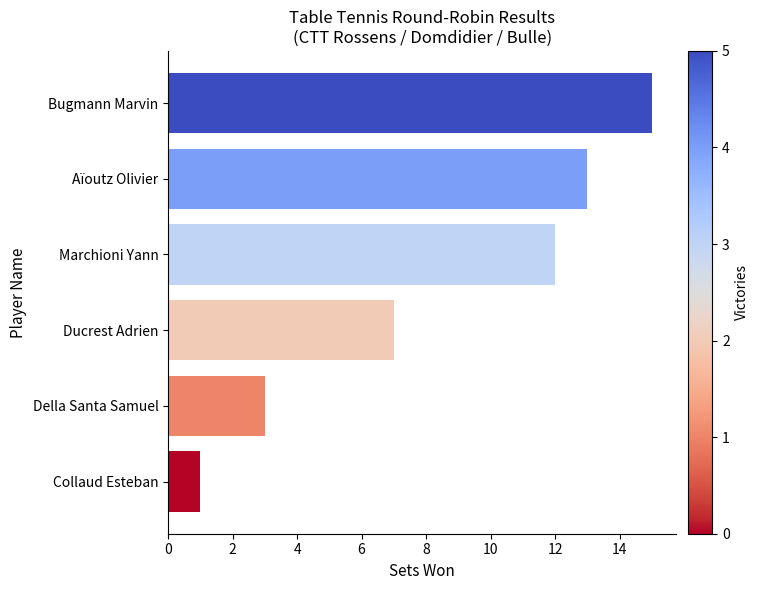

Rank the categories by value from lowest to highest.

Collaud Esteban, Della Santa Samuel, Ducrest Adrien, Marchioni Yann, Aïoutz Olivier, Bugmann Marvin